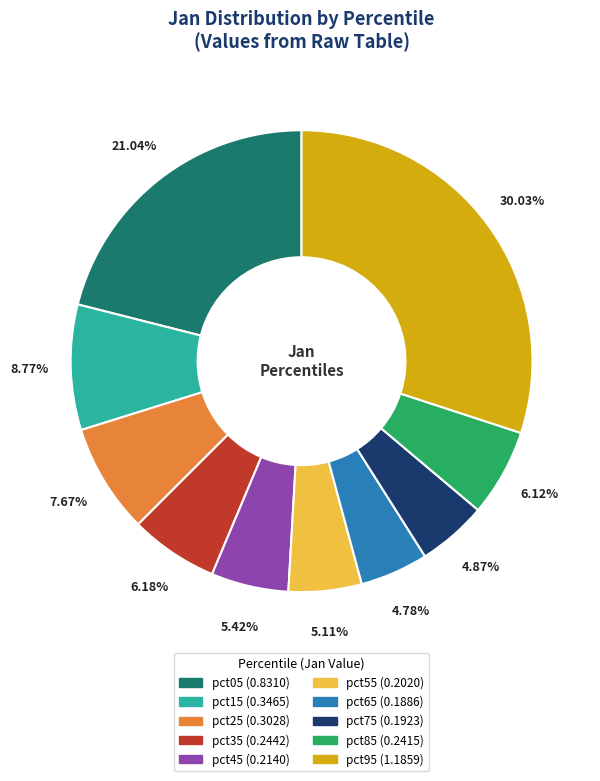

True or false: pct65 accounts for 16% of the total.

False